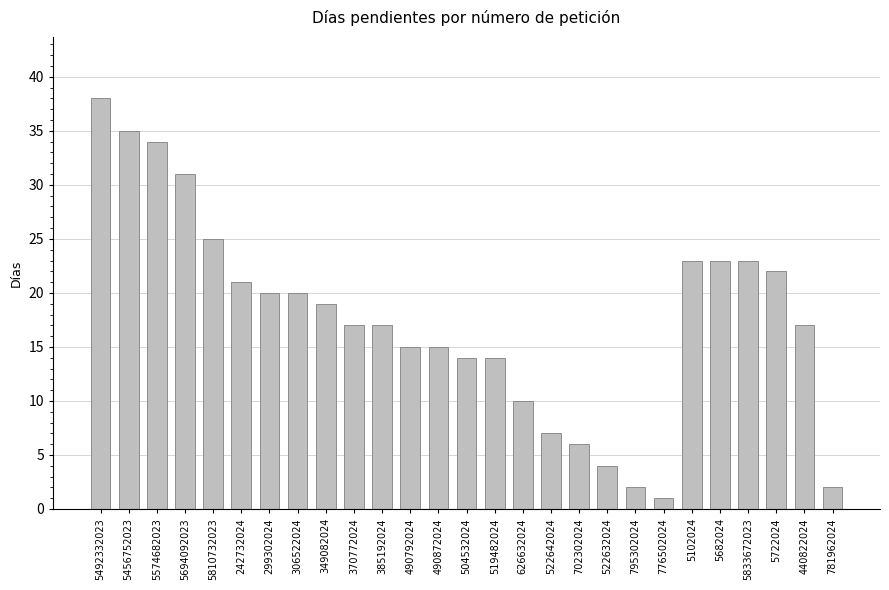

Reading left to right, list all the values displayed in this chart.

5492332023=38	5456752023=35	5574682023=34	5694092023=31	5810732023=25	242732024=21	299302024=20	306522024=20	349082024=19	370772024=17	385192024=17	490792024=15	490872024=15	504532024=14	519482024=14	626632024=10	522642024=7	702302024=6	522632024=4	795302024=2	776502024=1	5102024=23	5682024=23	5833672023=23	5722024=22	440822024=17	781962024=2